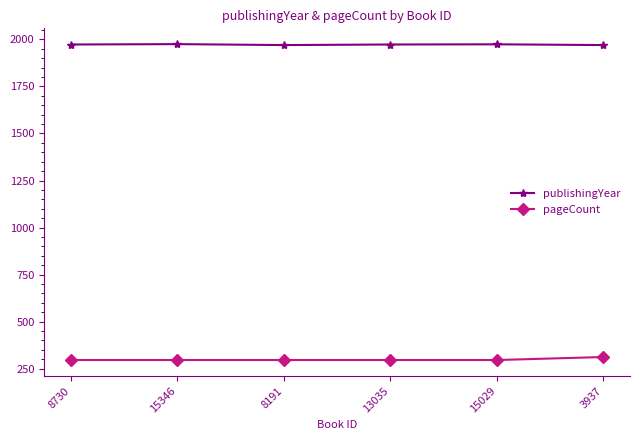

At 15346, list the series in order from smallest to largest.

pageCount, publishingYear